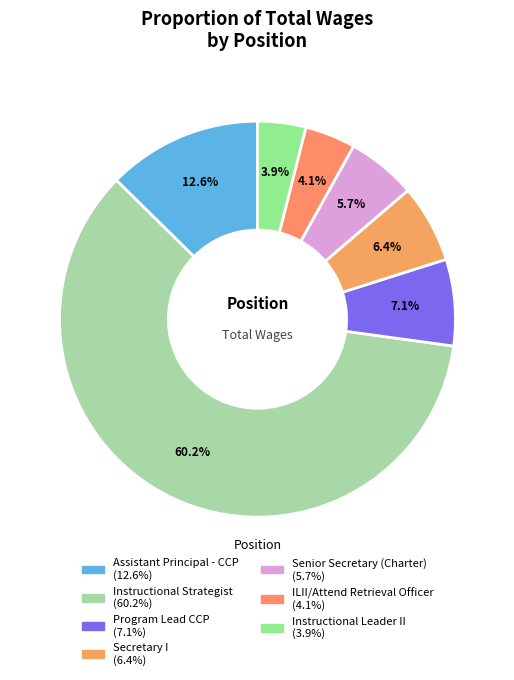

Do Secretary I and Assistant Principal - CCP together represent more than half of the pie?

No